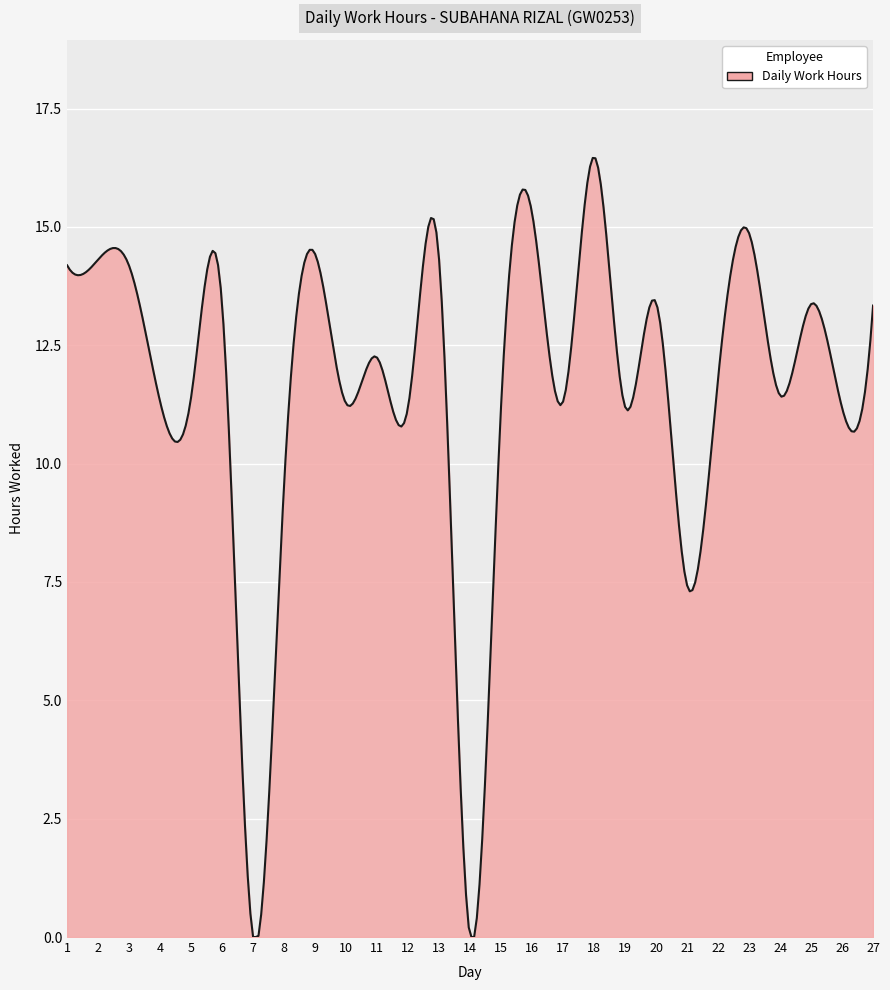

What is the greatest value displayed?

16.5